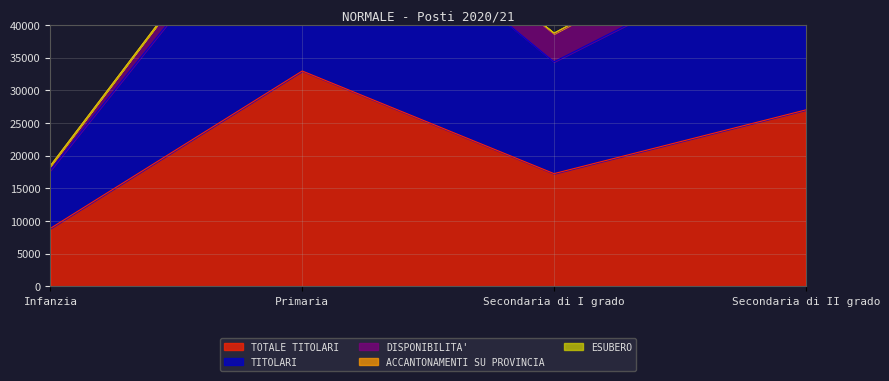

Count the TITOLARI values in the range 17095 to 32947.

3